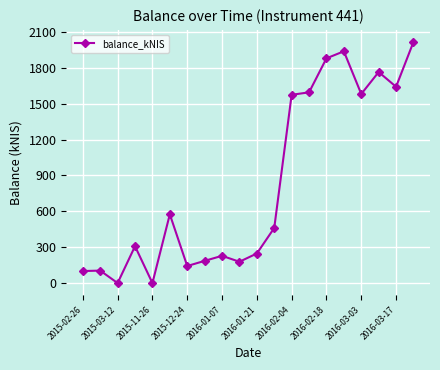

What is the maximum value shown in the chart?

2016.8